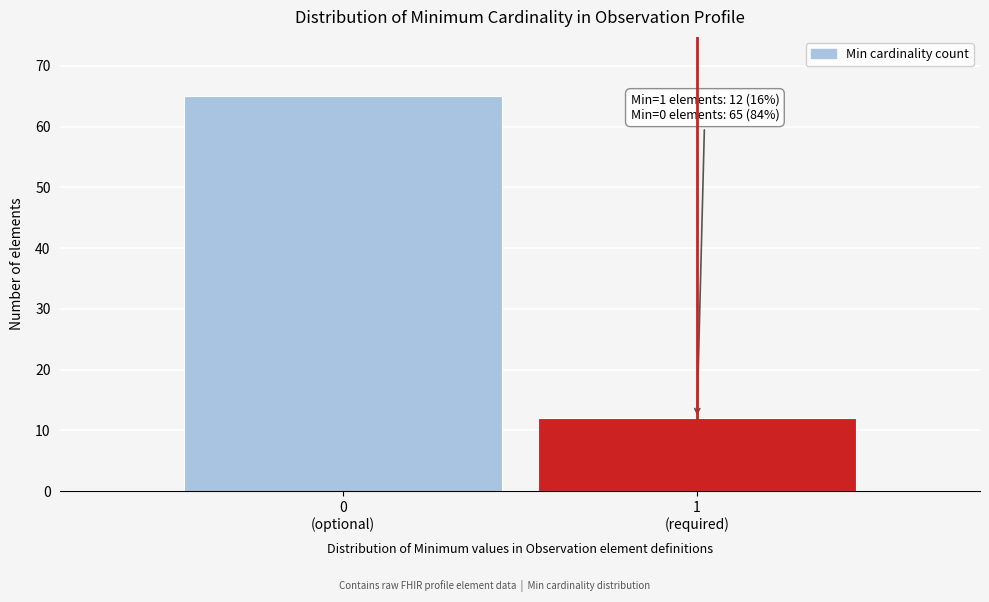

Reading right to left, extract all data points from this chart.

12	65